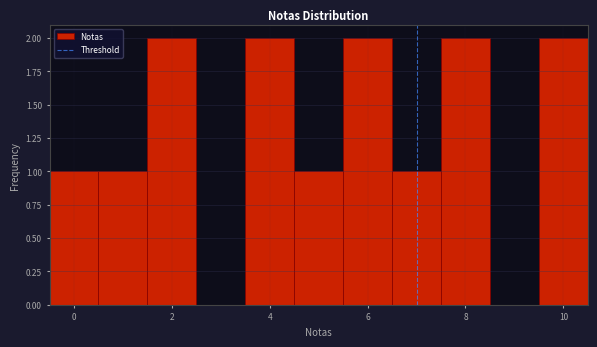

Reading left to right, transcribe this chart: for each bar, give the range it covers on the x-axis and its height. Neither the bar edges nor the heights are printed on the chart, so give them approximately, as read against the axes.

-0.5 to 0.5: 1
0.5 to 1.5: 1
1.5 to 2.5: 2
2.5 to 3.5: 0
3.5 to 4.5: 2
4.5 to 5.5: 1
5.5 to 6.5: 2
6.5 to 7.5: 1
7.5 to 8.5: 2
8.5 to 9.5: 0
9.5 to 10.5: 2